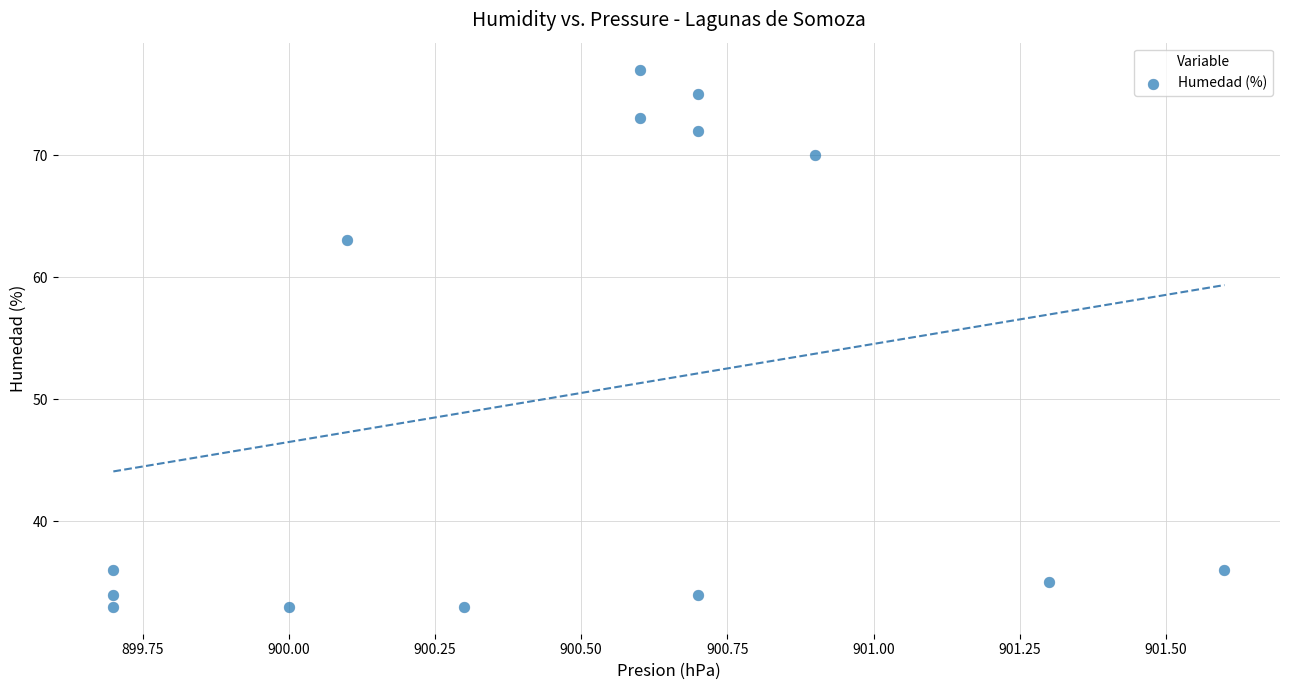

What is the range of Y values (max minus min)?

44